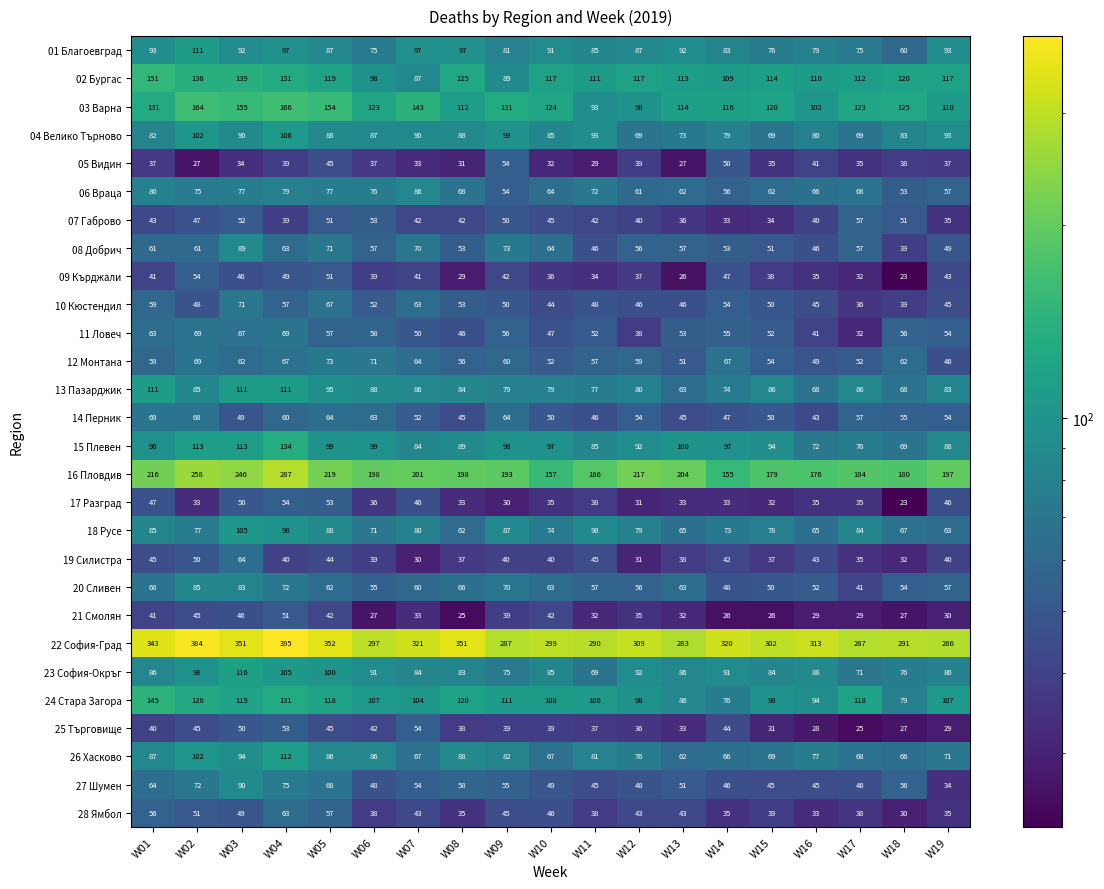

Which category has the highest value across all series?

W04